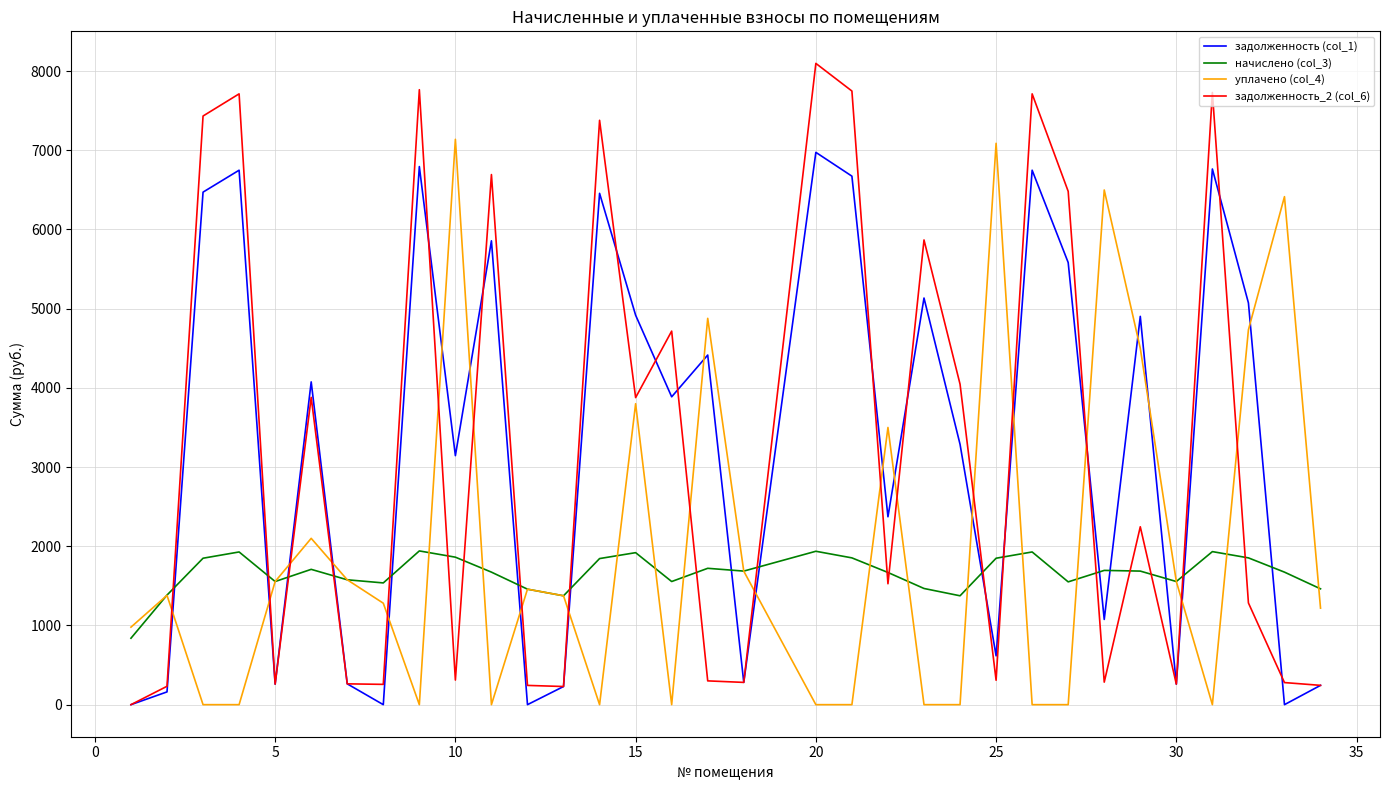

How many interior local valleys does the задолженность (col_1) series have?

11